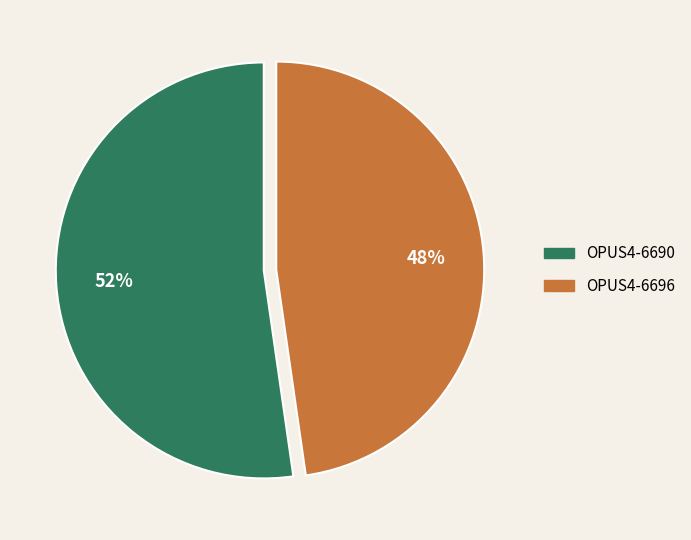

Is it true that OPUS4-6696 is 48% of the pie?

True